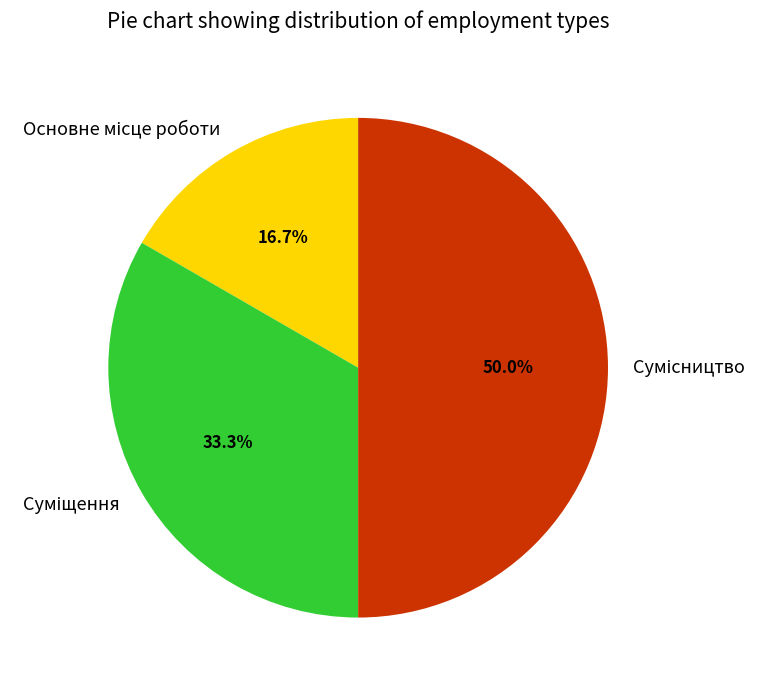

Does Суміщення account for over 50% of the chart?

No